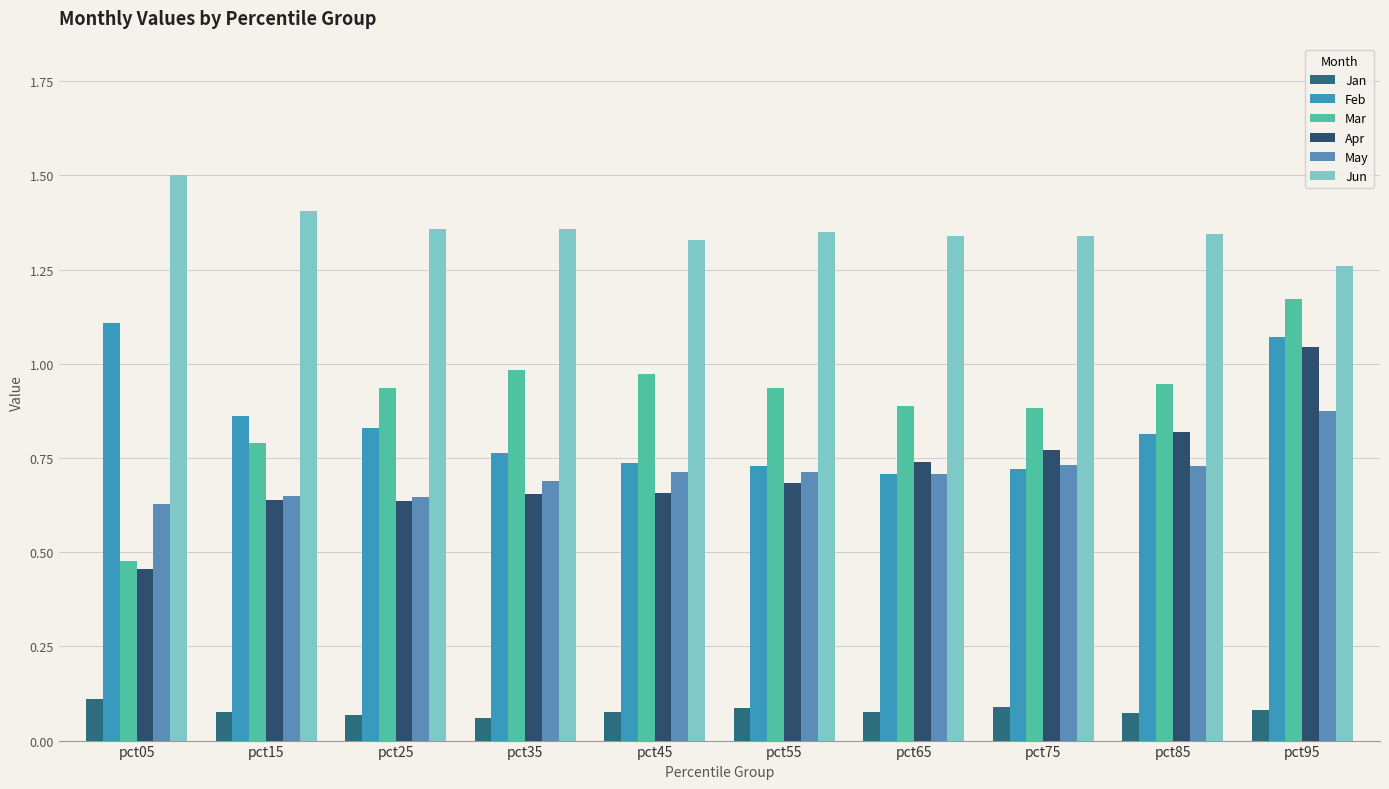

At pct45, list the series in order from largest to smallest.

Jun, Mar, Feb, May, Apr, Jan